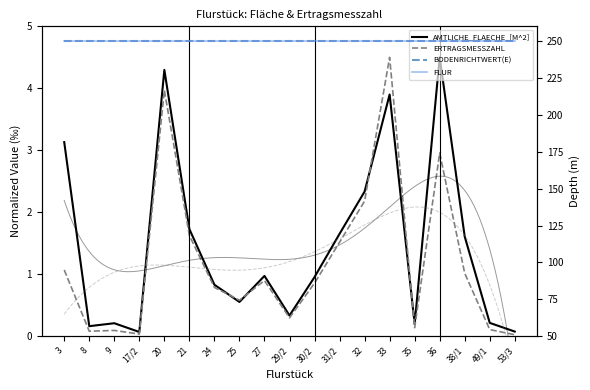

Which has a higher value, 27 or 24?

27